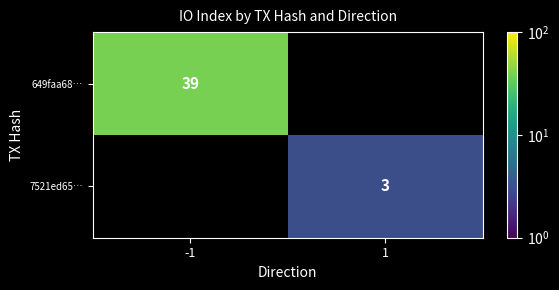

The value of 7521ed65… at 1 is 5. True or false?

False